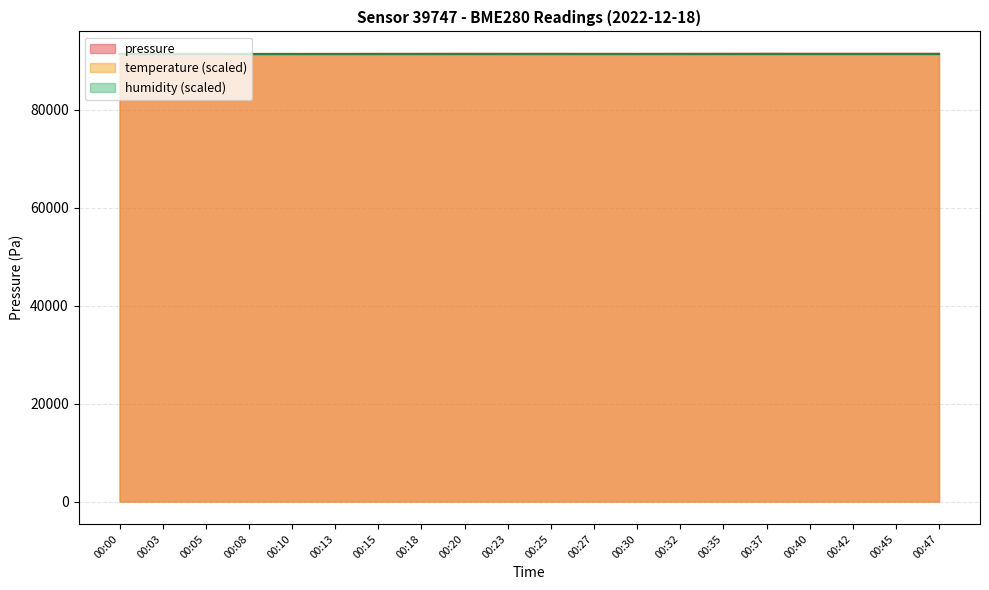

How many data points in temperature are less than 91428?

7